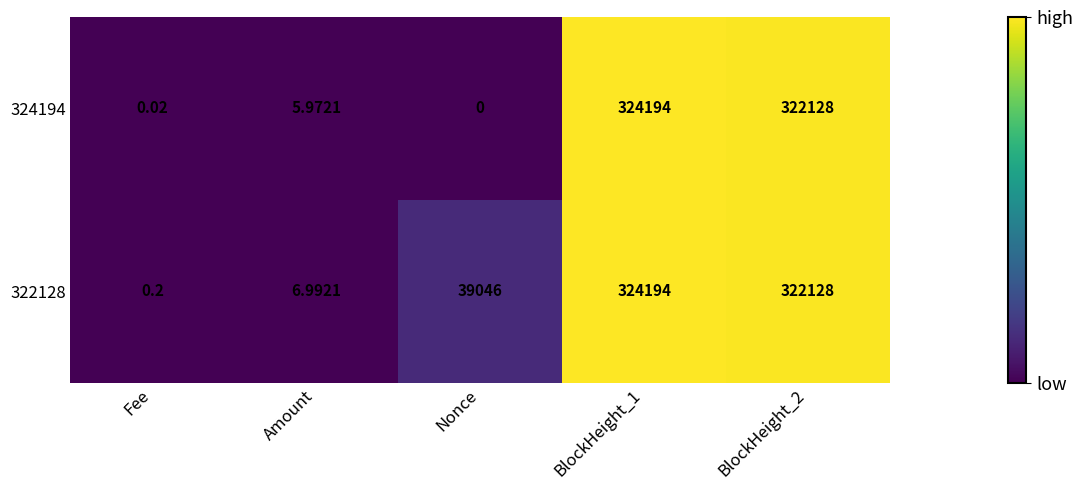

Is the value of 322128 at Fee greater than the value of 324194 at Nonce?

Yes